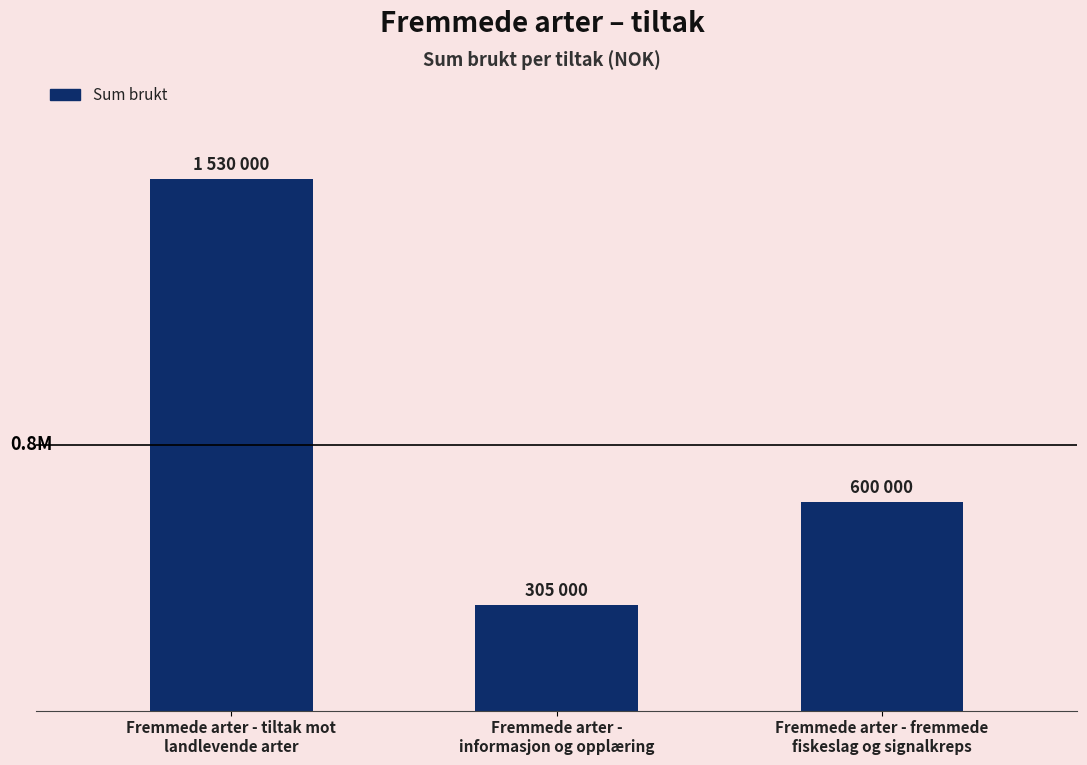

What is the difference between the maximum and second lowest values?

930000